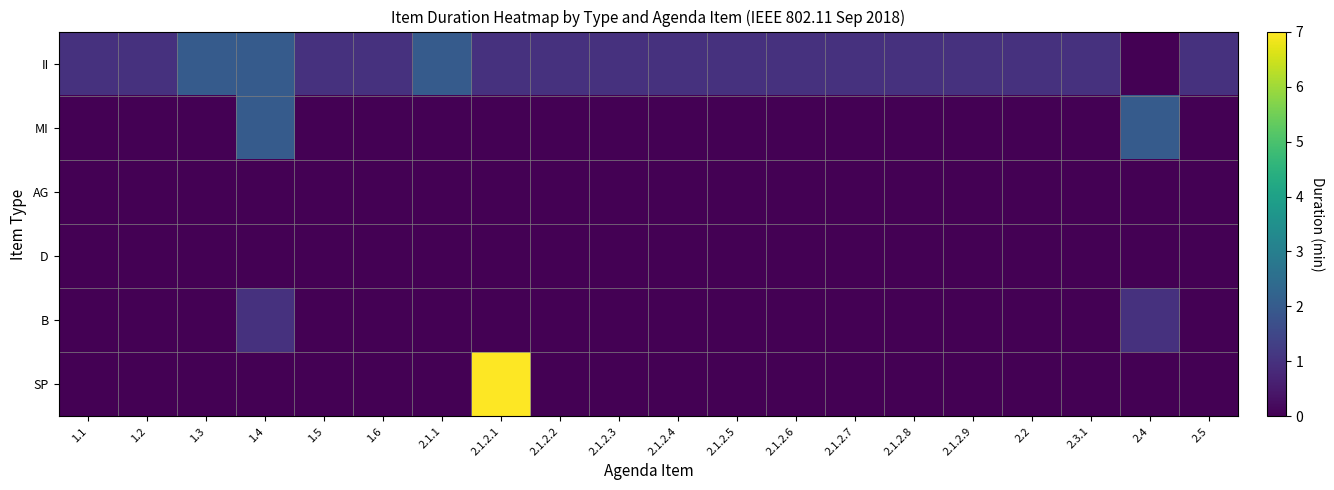

At which category does the chart reach its minimum across all series?

2.4